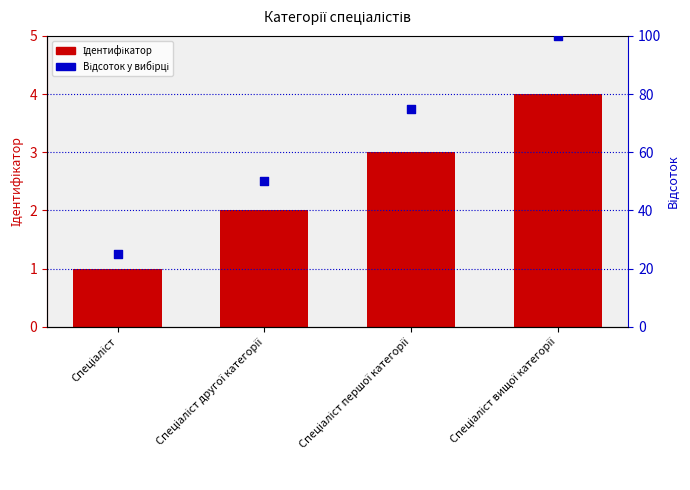

Is the value of Відсоток у вибірці at Спеціаліст першої категорії greater than the value of Ідентифікатор at Спеціаліст?

Yes